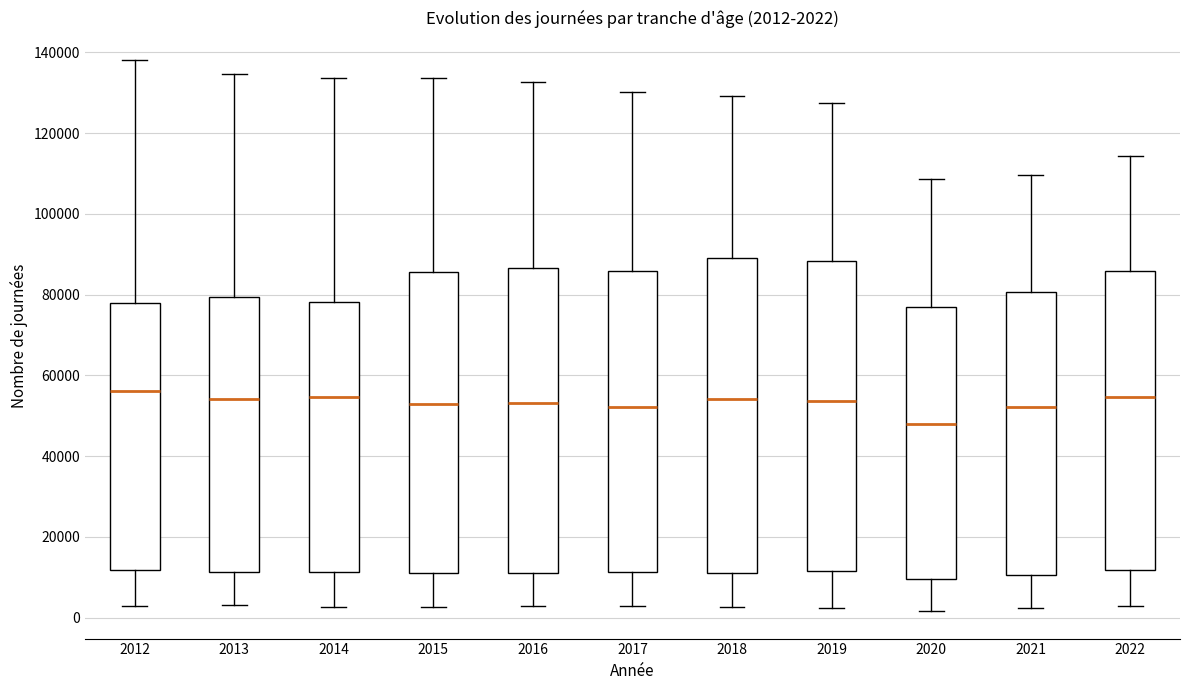

Which box's median line is the lowest?

2020